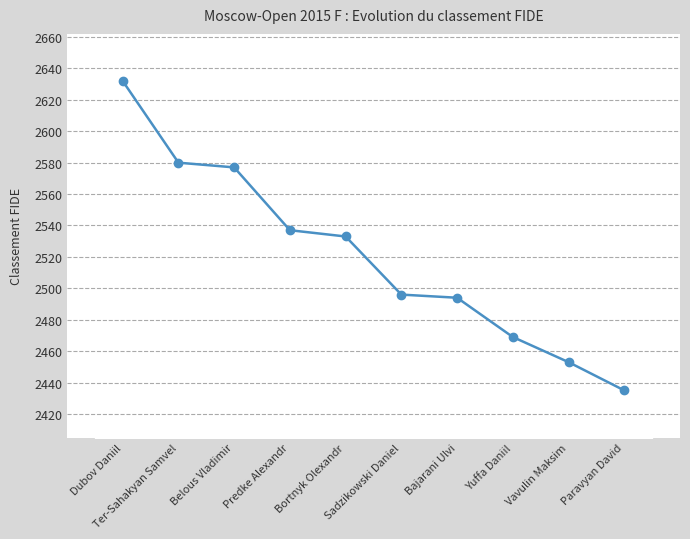

What is the difference between the maximum and minimum values?

197